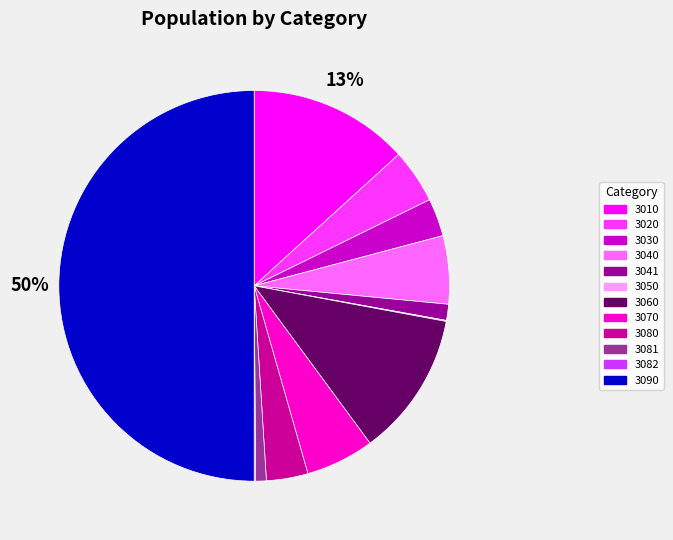

To the nearest percent, what is the average slice percentage?

8%